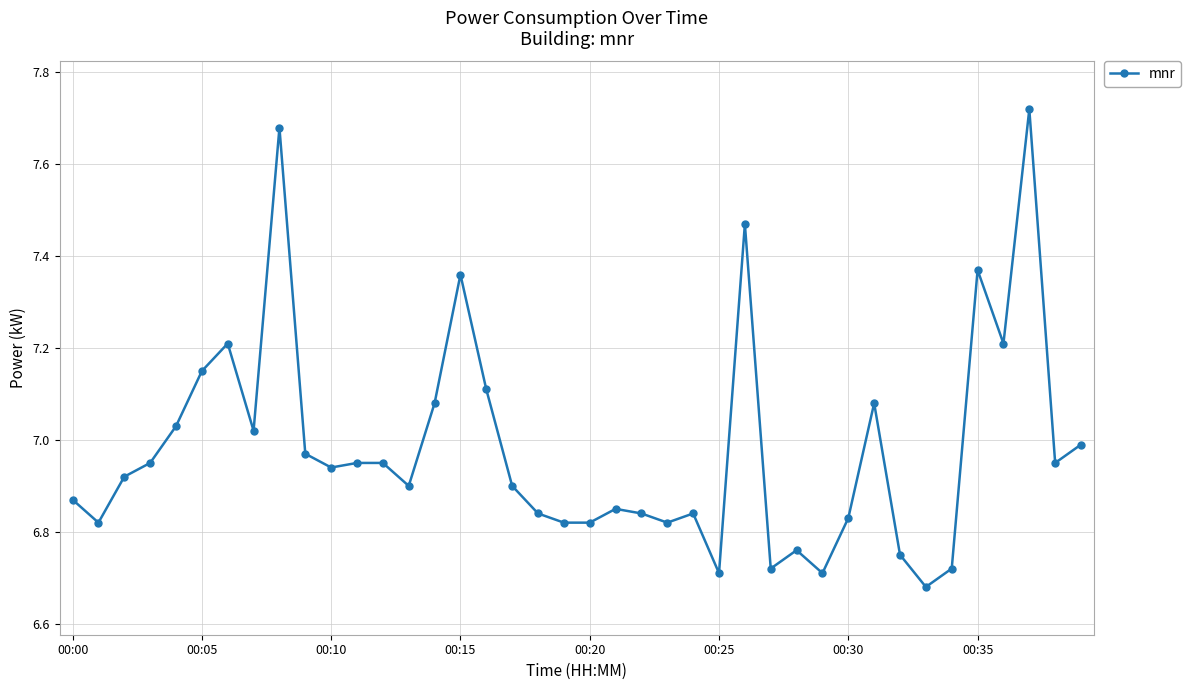

What is the sum of all values?

279.3